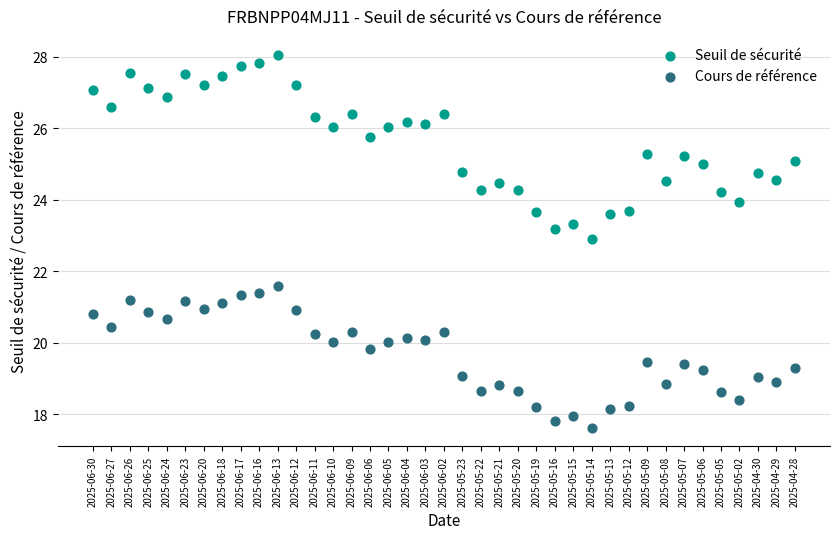

What are all the series names shown in the legend?

Seuil de sécurité, Cours de référence